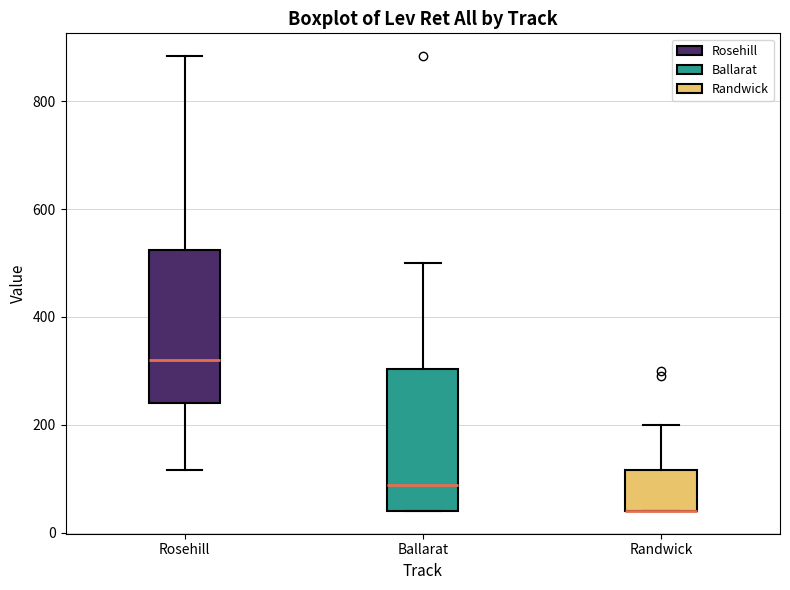

Reading left to right, read every box against the y-axis: the position of its median line, the range the box covers, and the ends of its whiskers. The values are not printed on the chart, so give them approximately, as read against the axis.

Rosehill: median 320, box 240 to 520, whiskers 120 to 880
Ballarat: median 80, box 40 to 300, whiskers 40 to 500
Randwick: median 40 (drawn on the box's lower edge), box 40 to 120, whiskers 40 to 200